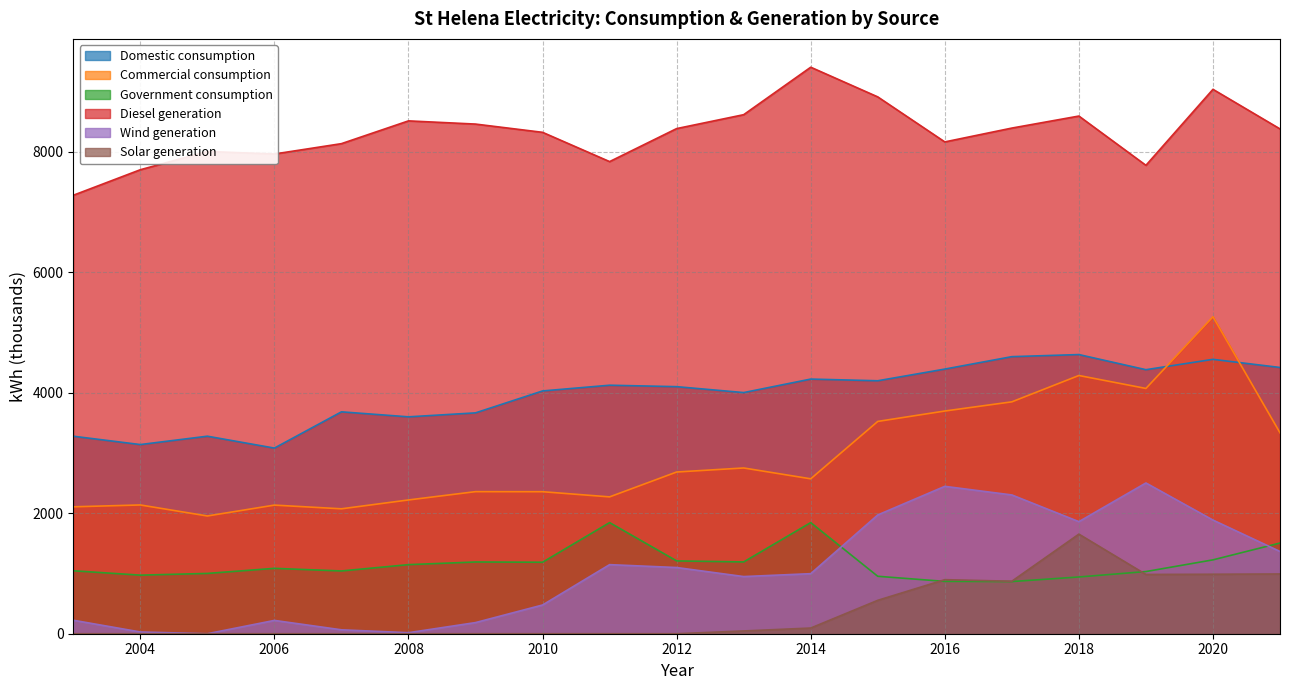

The Diesel generation series shows 8395.5 at 2017. True or false?

True